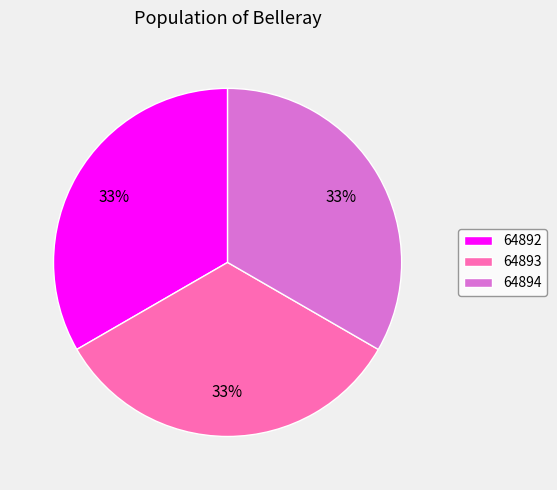

Does 64894 represent more than half of the total?

No